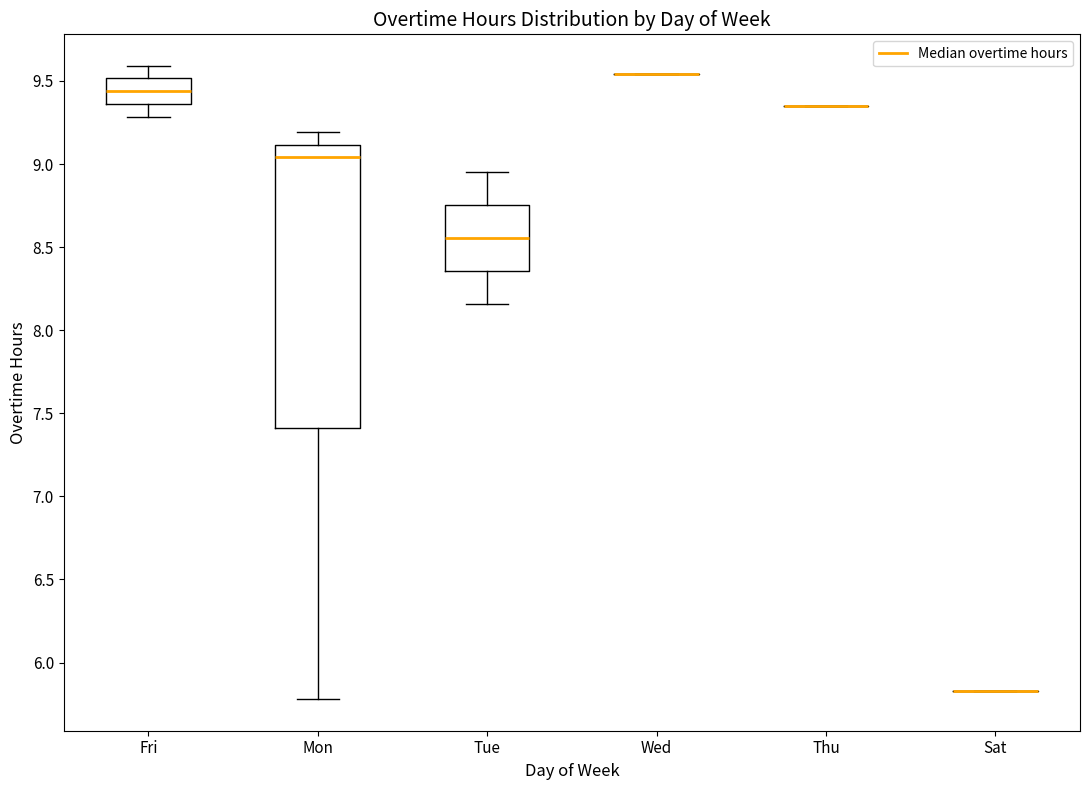

Comparing the boxes themselves (not the whiskers), which one is the tallest?

Mon